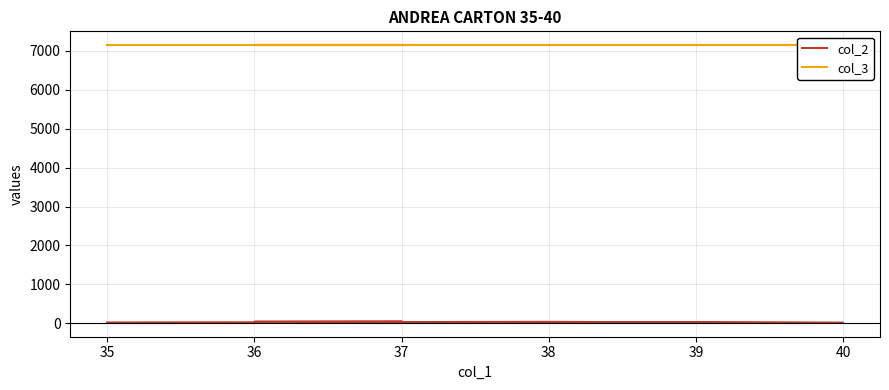

At which category does col_2 reach its first local valley?

40